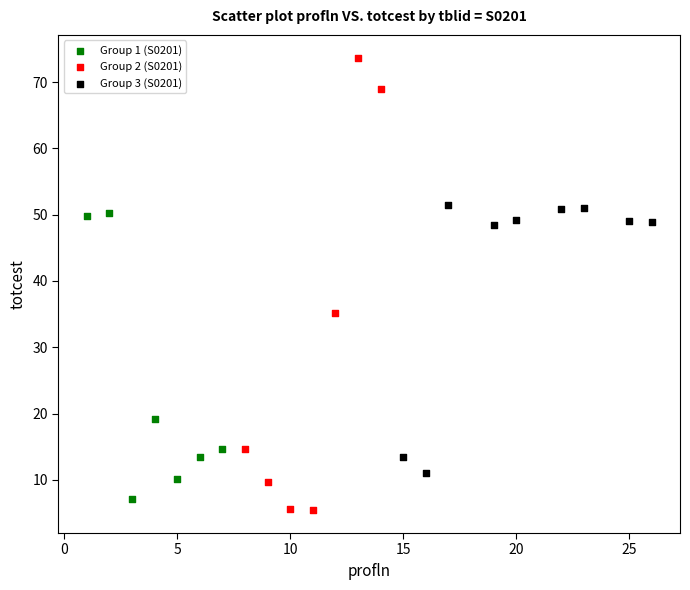

Which series has the widest spread of Y values?

Group 2 (S0201)